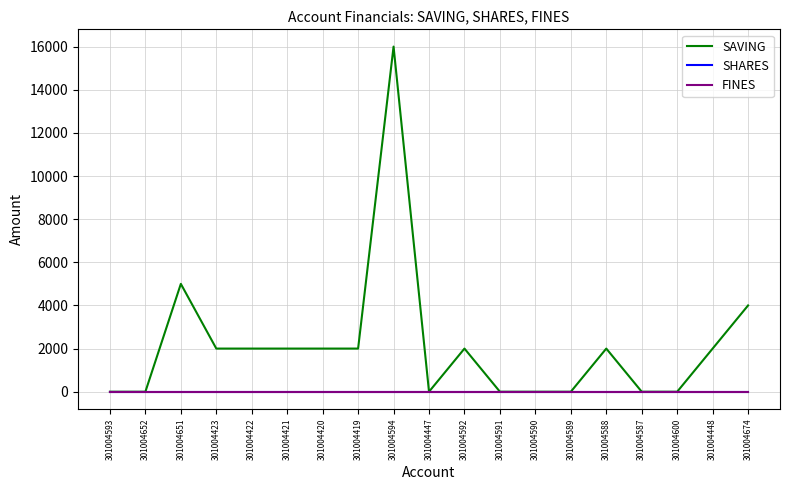

What is the sum of all SAVING values?

41000